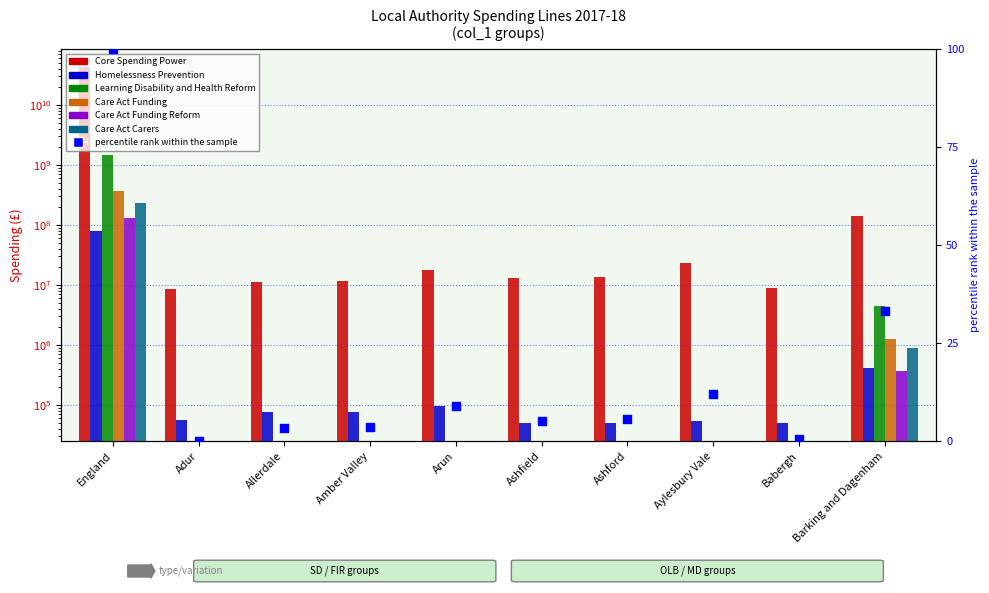

Which series has the widest spread of Y values?

Core Spending Power